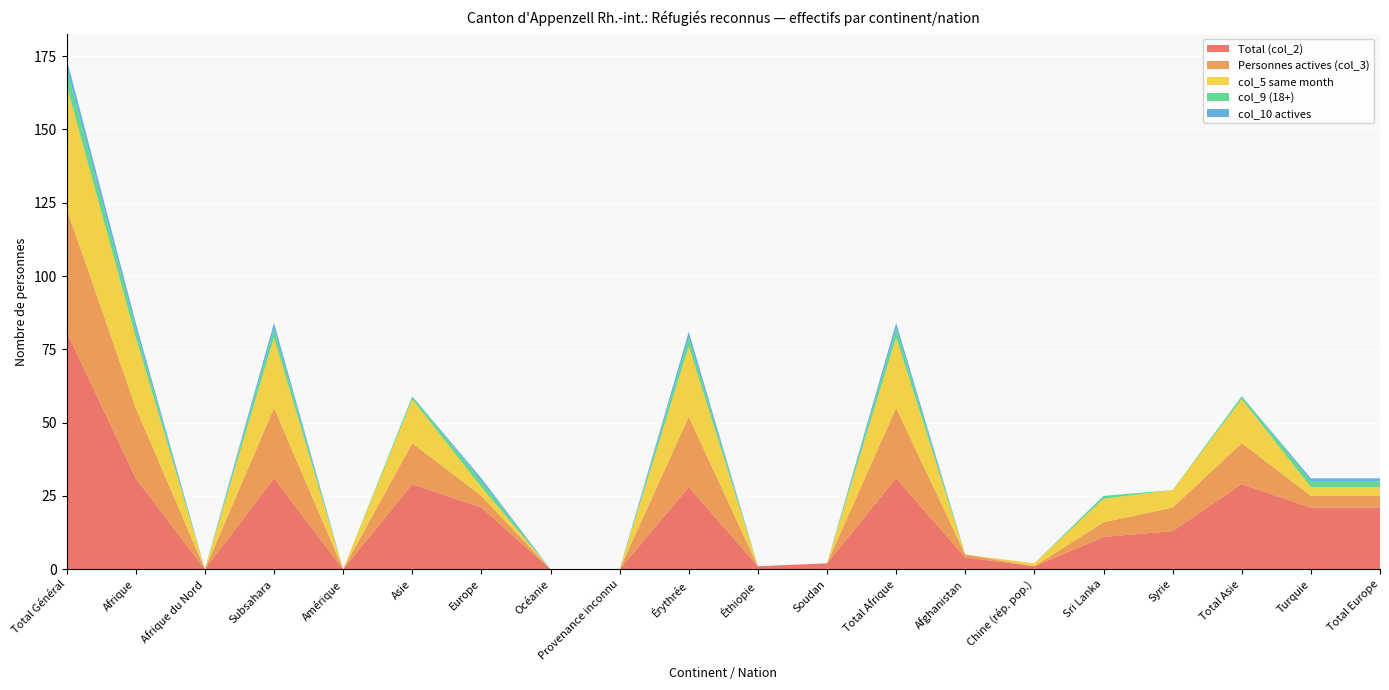

Reading right to left, extract all data points from this chart.

Total (col_2): 21	21	29	13	11	1	4	31	2	1	28	0	0	21	29	0	31	0	31	81
Personnes actives (col_3): 4	4	14	8	5	0	1	24	0	0	24	0	0	4	14	0	24	0	24	42
col_5 same month: 3	3	15	6	8	1	0	24	0	0	24	0	0	3	15	0	24	0	24	42
col_9 (18+): 2	2	1	0	1	0	0	3	0	0	3	0	0	2	1	0	3	0	3	6
col_10 actives: 1	1	0	0	0	0	0	2	0	0	2	0	0	1	0	0	2	0	2	3